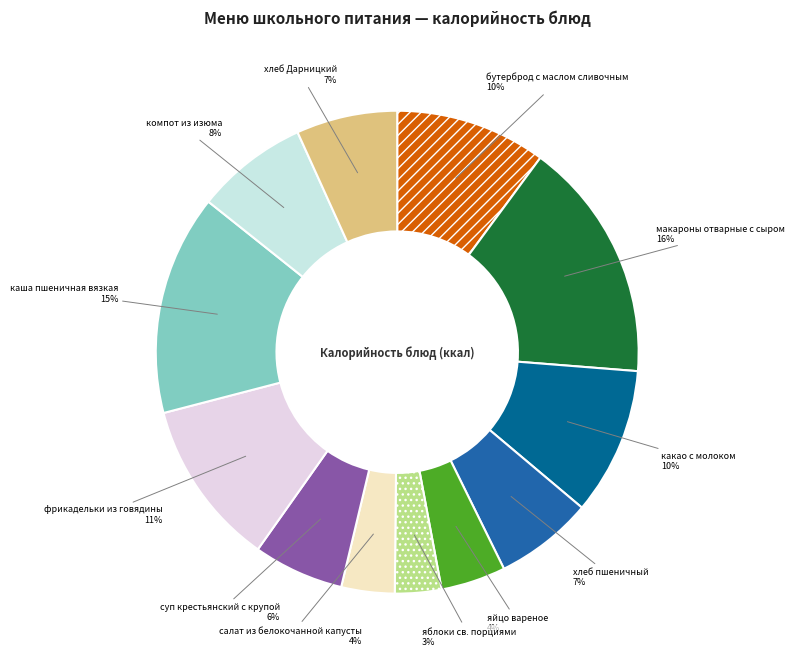

What is the largest slice in the pie chart?

макароны отварные с сыром